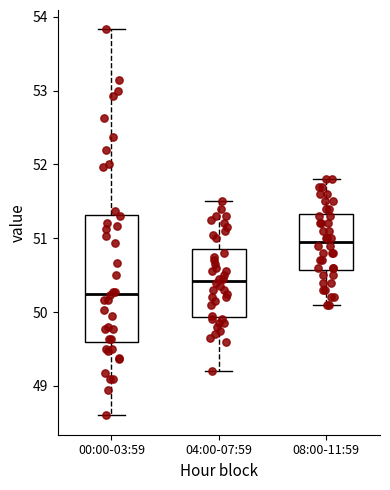

Where does the lower whisker of the box for 04:00-07:59 end on the y-axis? The values are not printed on the chart, so give them approximately, as read against the axis.

49.2